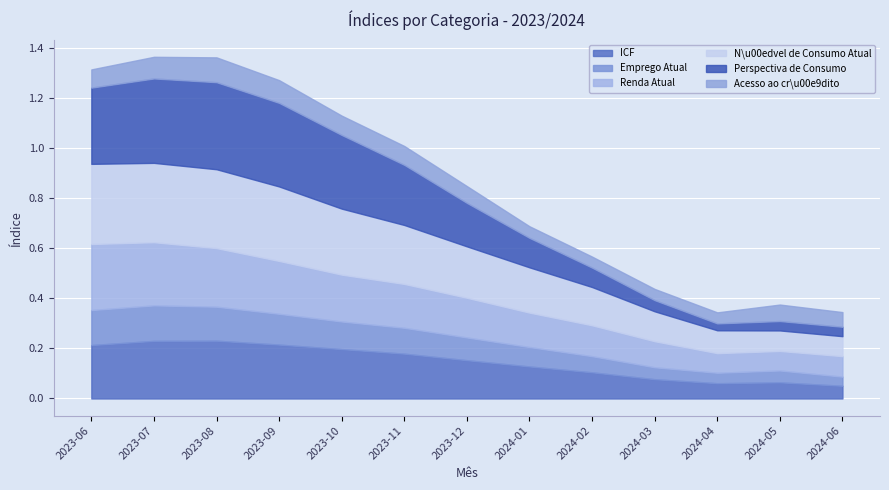

Which category has the lowest value across all series?

2024-04